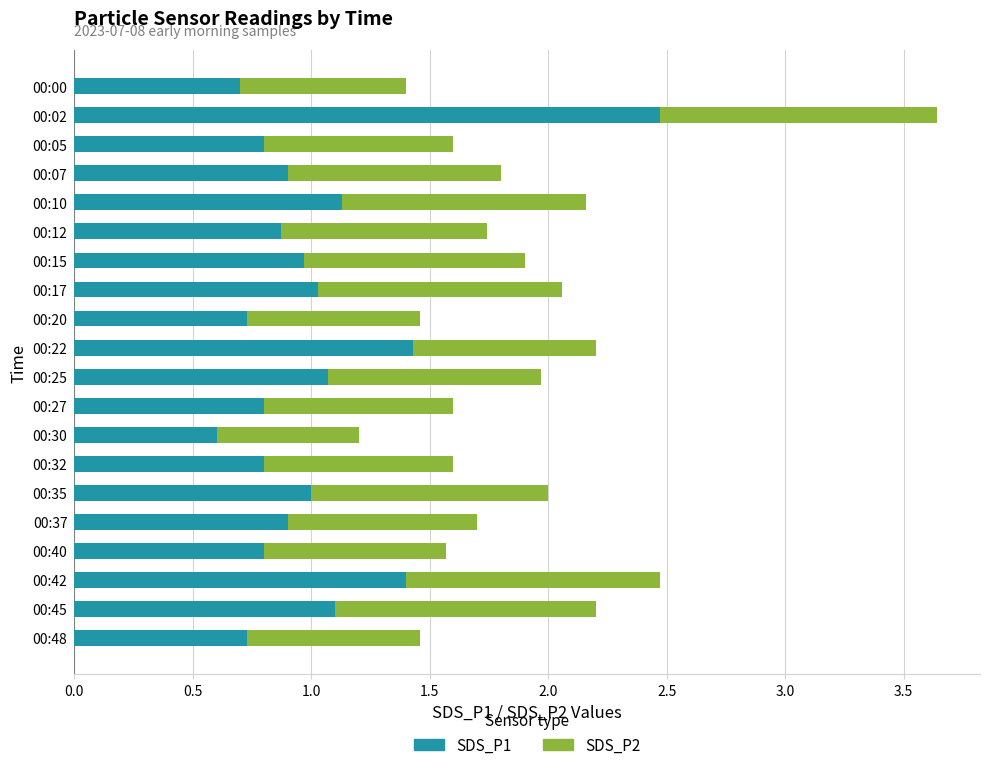

What is the total value across all series at 00:48?

1.5